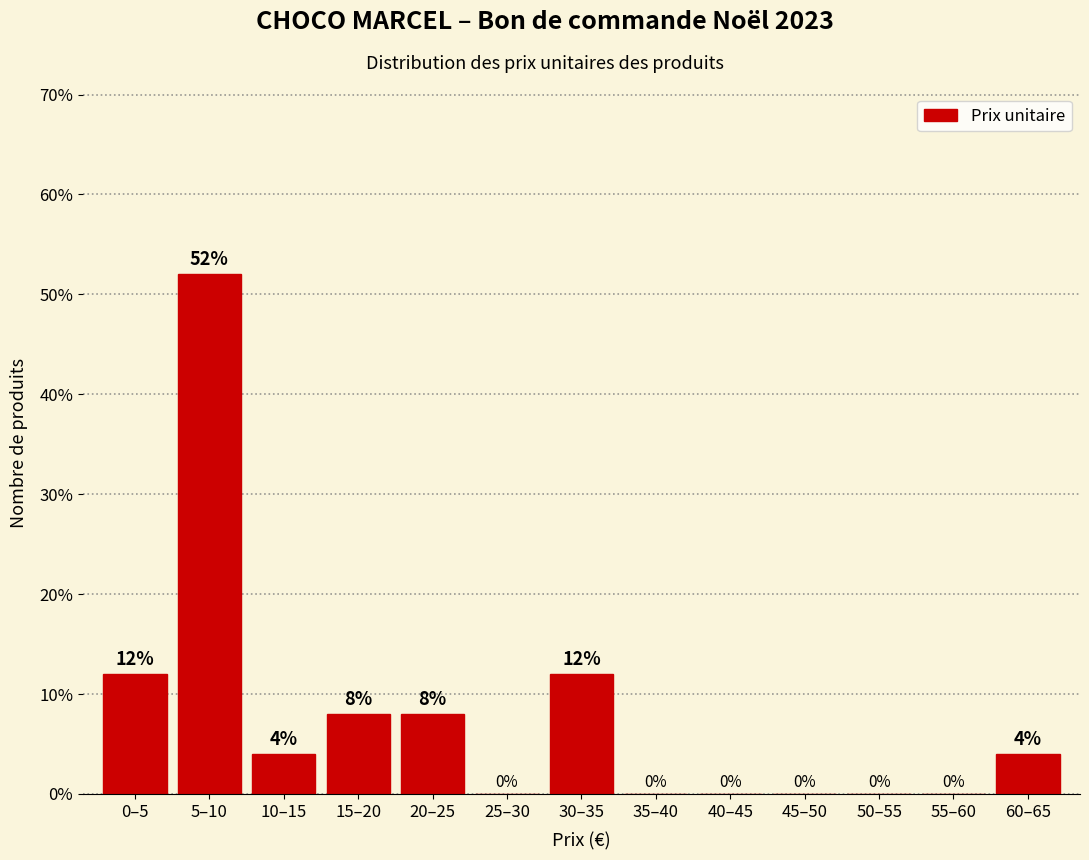

Reading right to left, transcribe all the data shown in this chart.

60–65=4	55–60=0	50–55=0	45–50=0	40–45=0	35–40=0	30–35=12	25–30=0	20–25=8	15–20=8	10–15=4	5–10=52	0–5=12